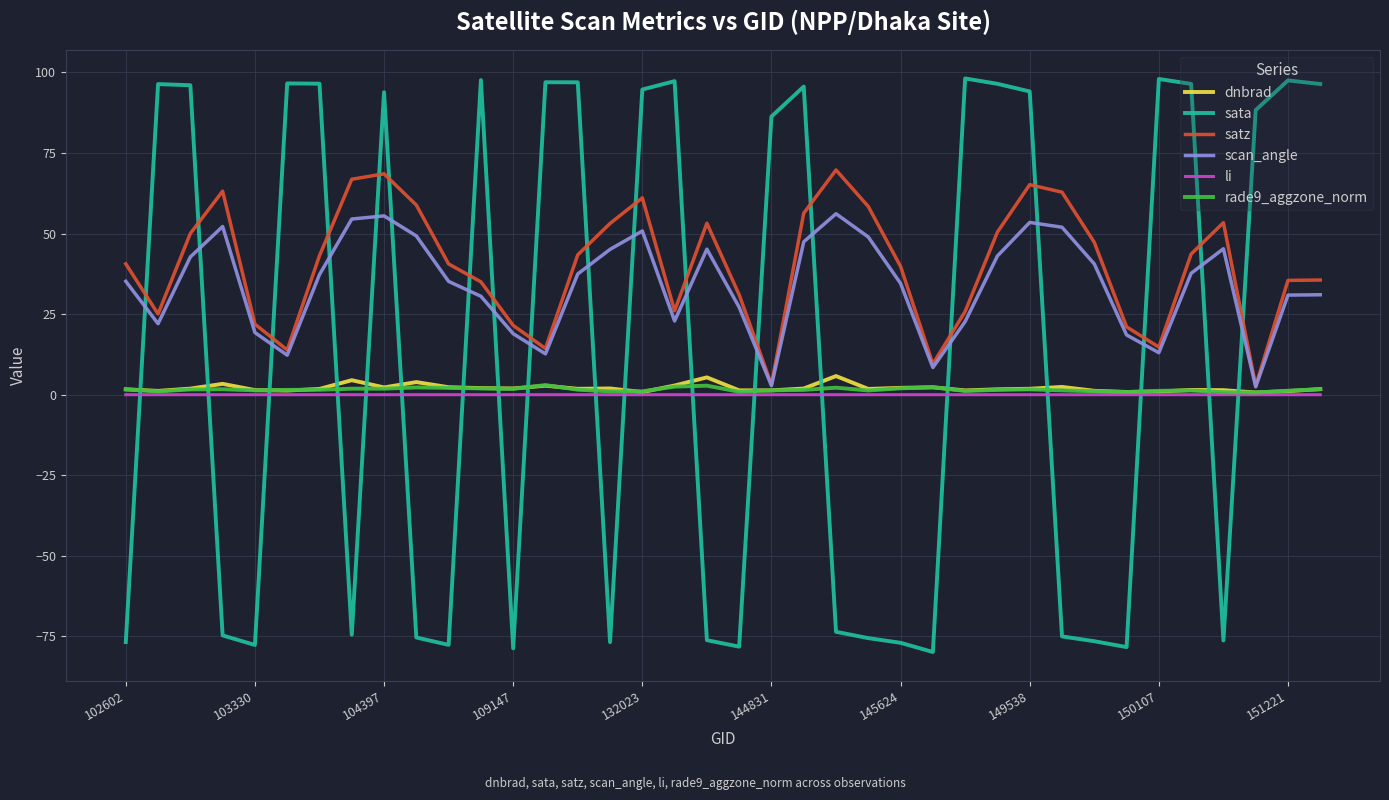

Which series has the widest spread of values?

sata